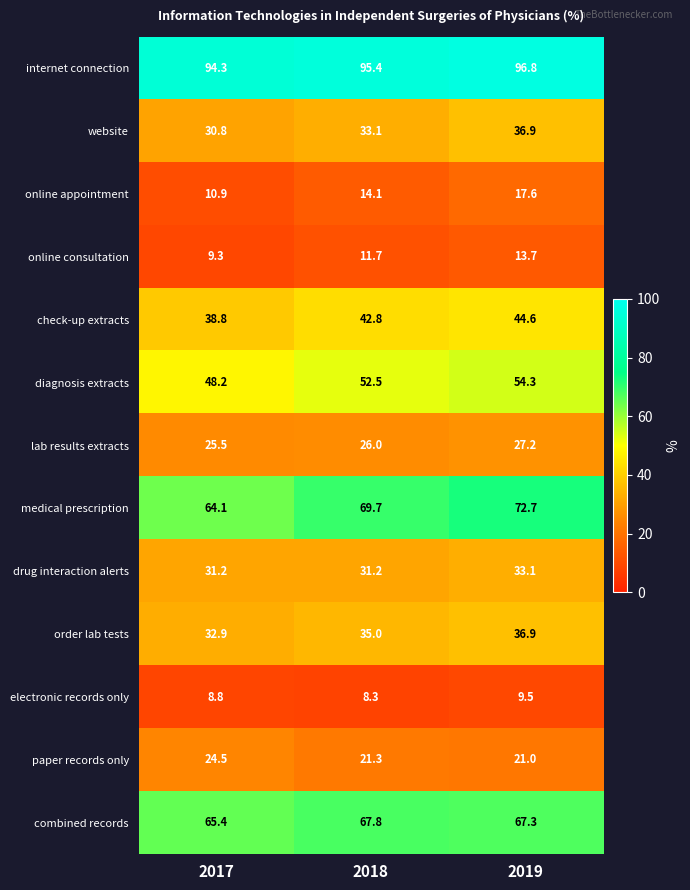

Is it true that internet connection equals 48.0 at 2018?

False